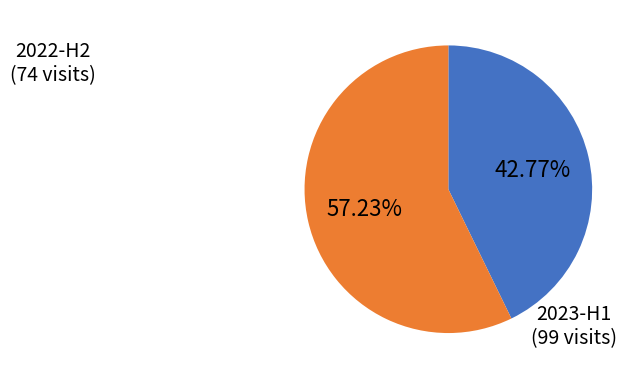

Is there a majority slice in this chart?

Yes